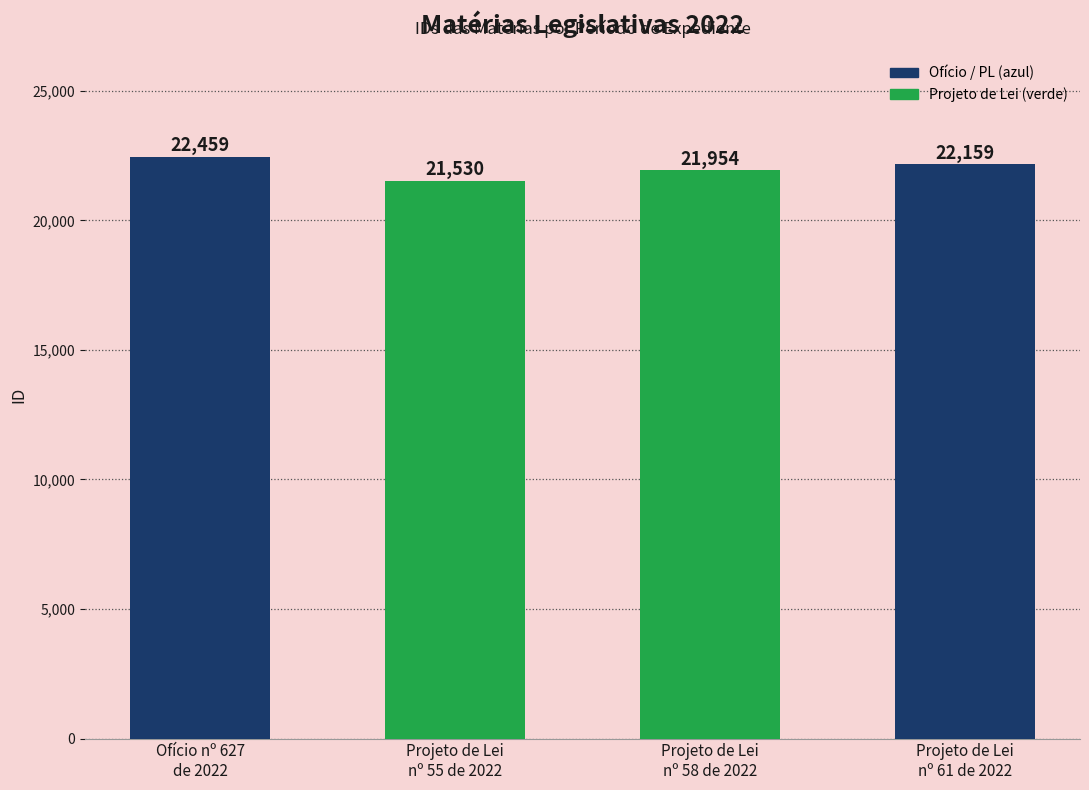

Reading right to left, extract all data points from this chart.

22159	21954	21530	22459